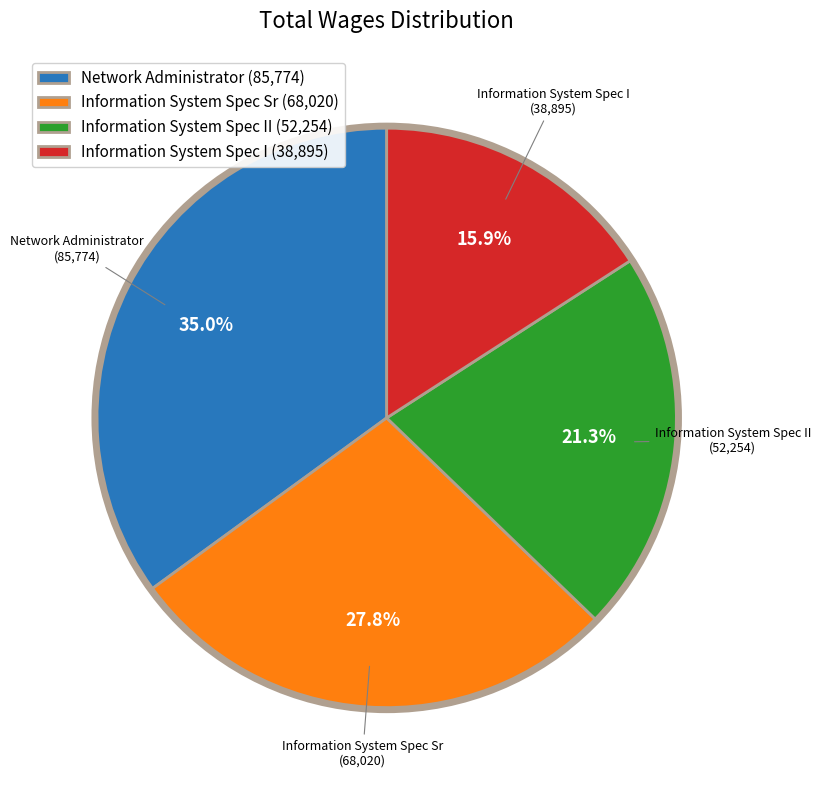

Is there any slice that represents more than half of the pie?

No